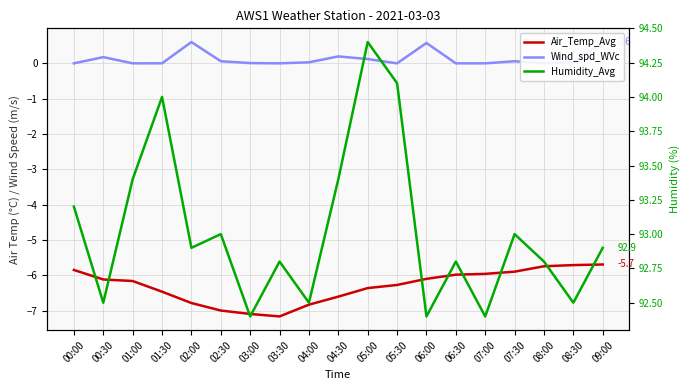

How many interior local peaks does the Humidity_Avg series have?

6